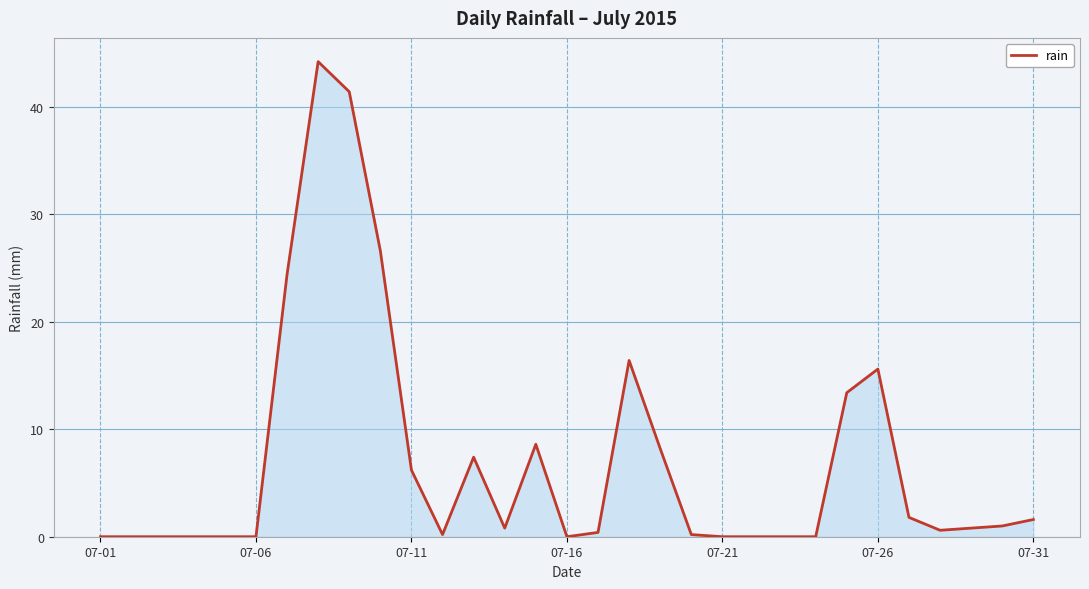

What is the difference between the maximum and minimum values?

44.2